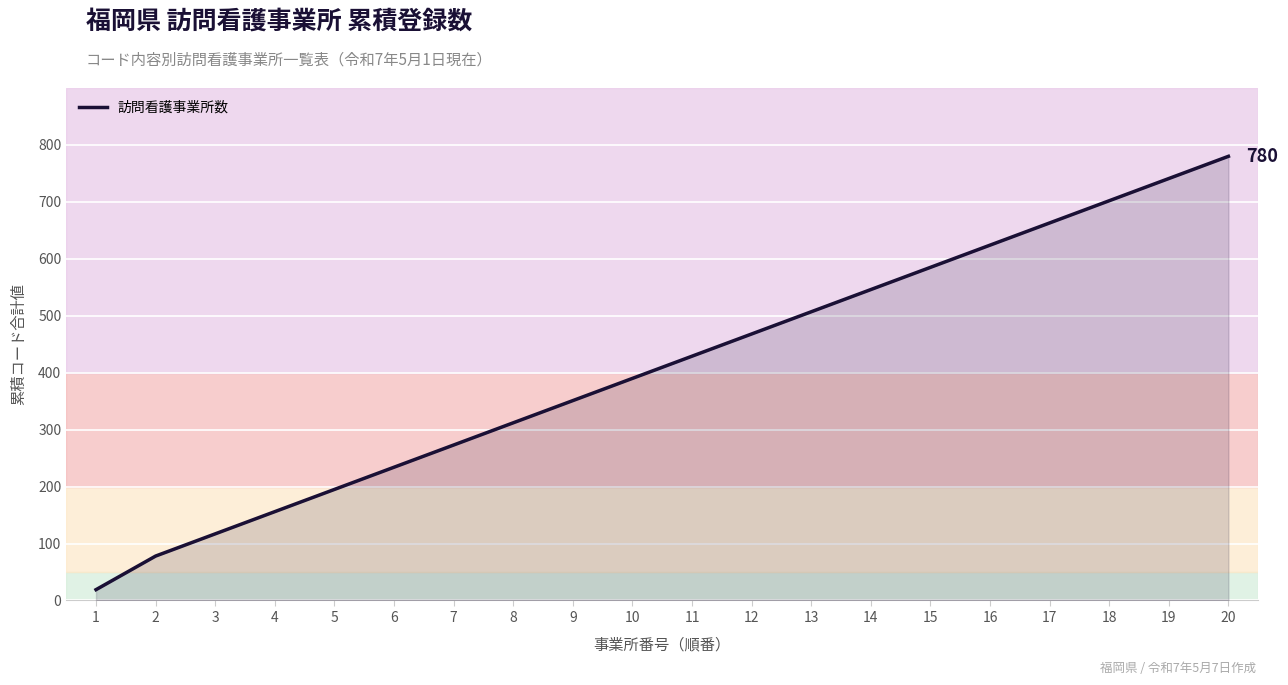

How many values are below 429?

10